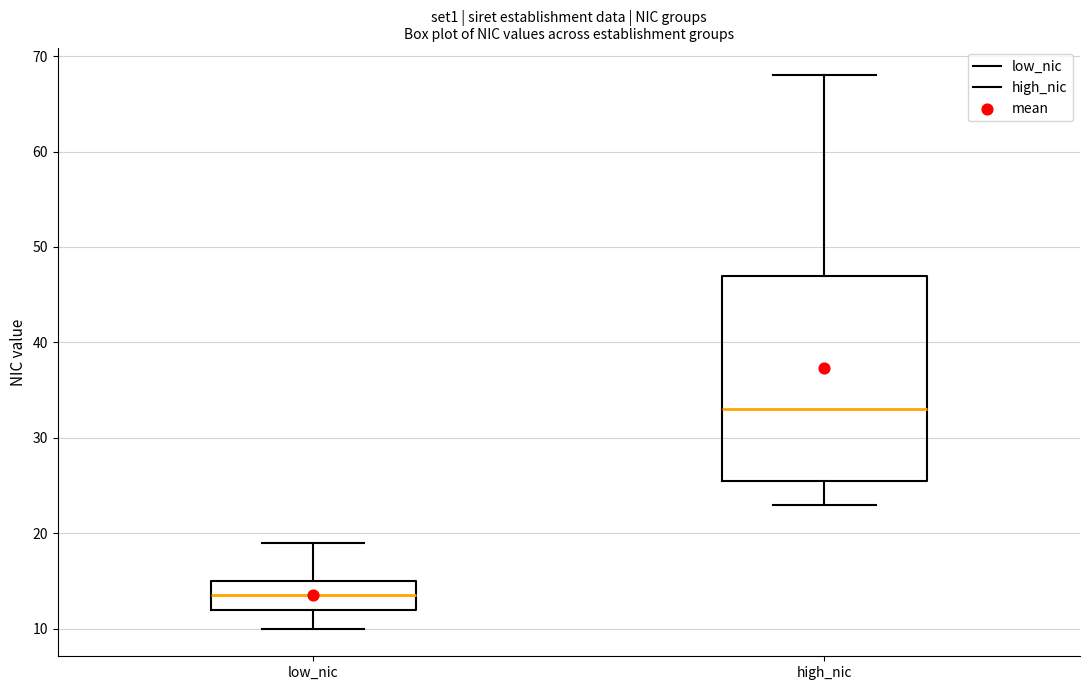

Reading left to right, transcribe this box plot: for each box, give where its median line is, the range the box spans, and where its two whiskers end, as read against the y-axis. The values are not printed on the chart, so give them approximately, as read against the axis.

low_nic: median 14, box 12 to 15, whiskers 10 to 19
high_nic: median 33, box 26 to 47, whiskers 23 to 68